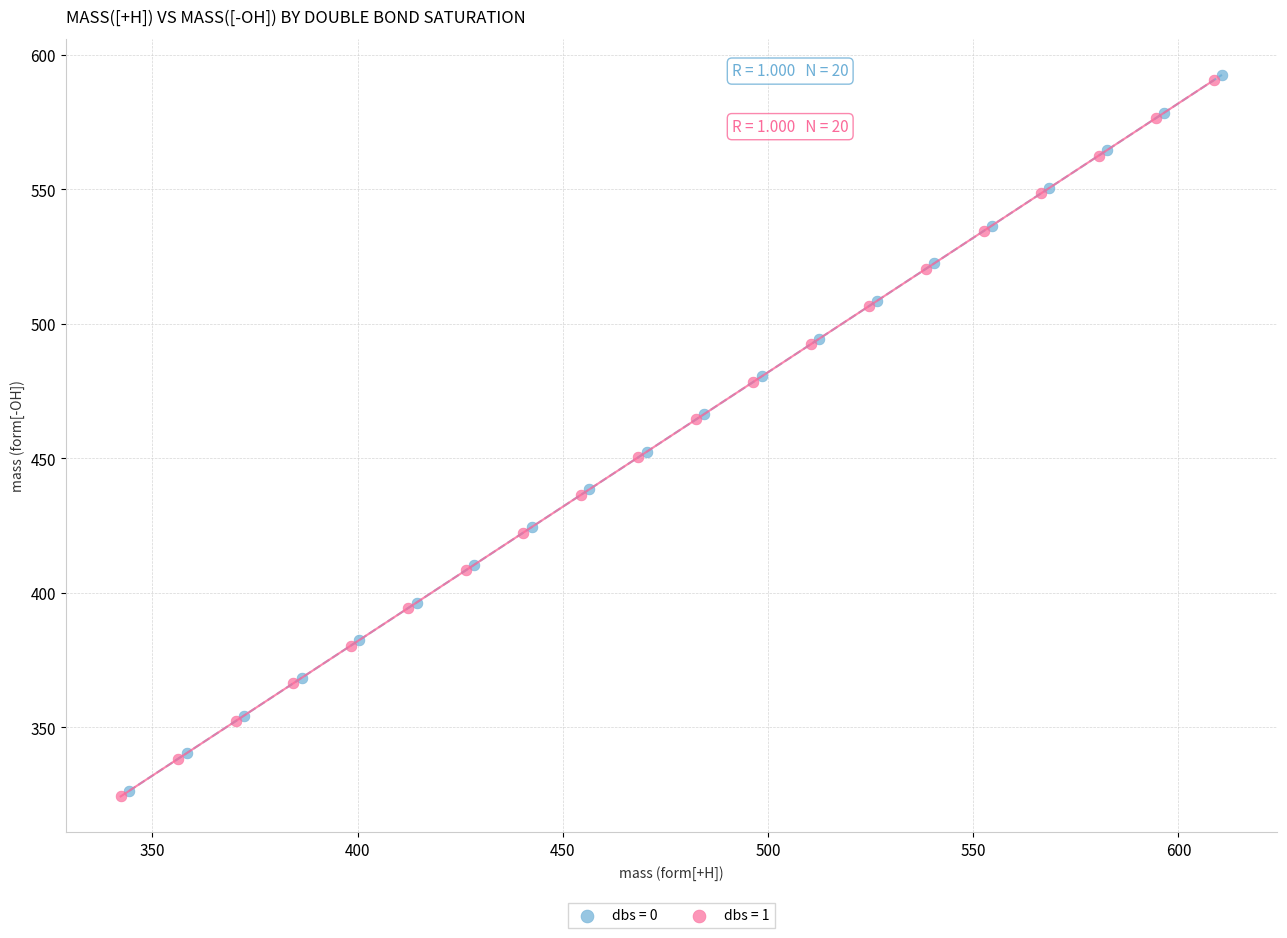

What are all the series names shown in the legend?

dbs = 0, dbs = 1